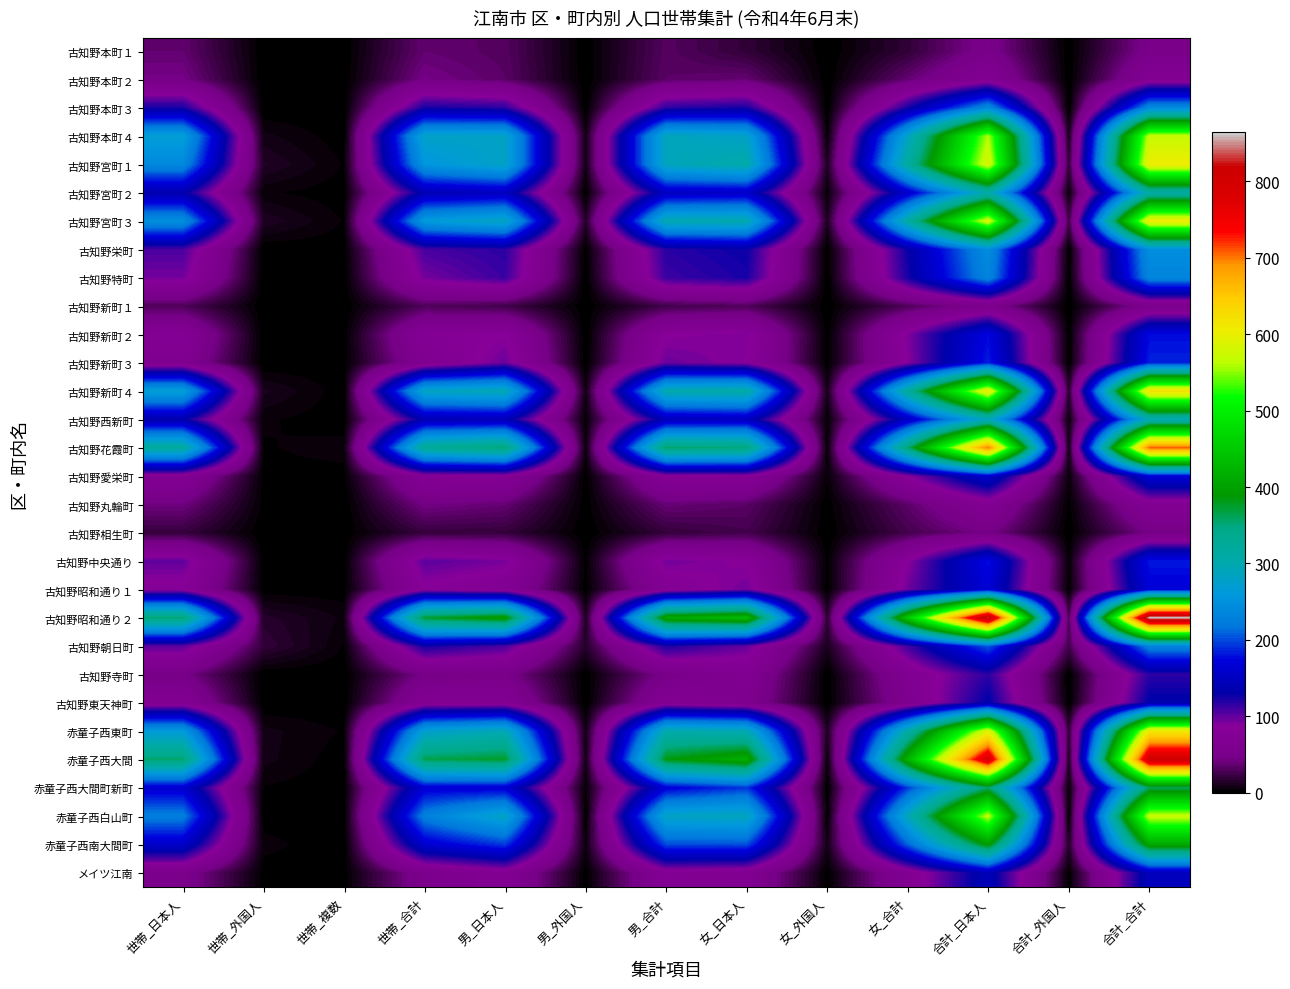

At which category is the sum across all series the highest?

合計_合計